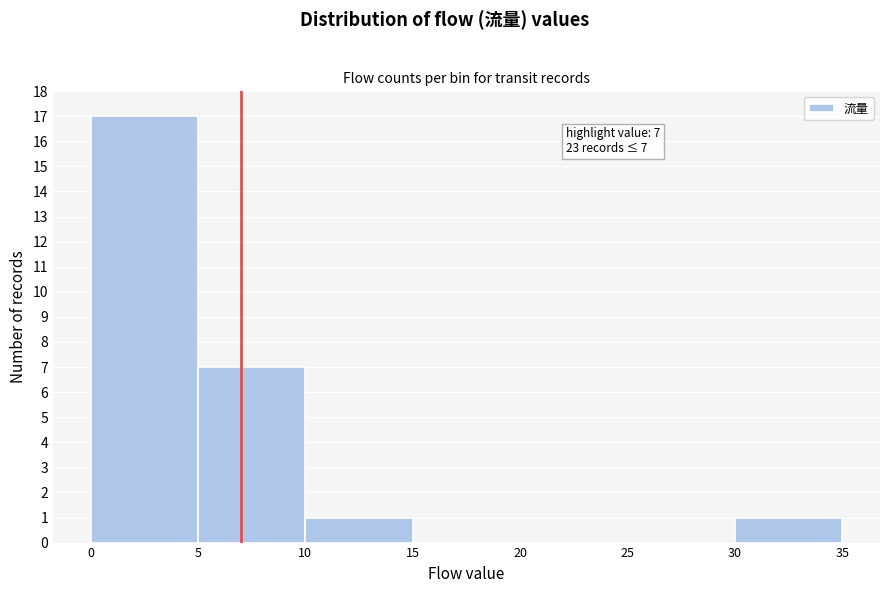

Over which range of the x-axis is the bar tallest?

0 to 5